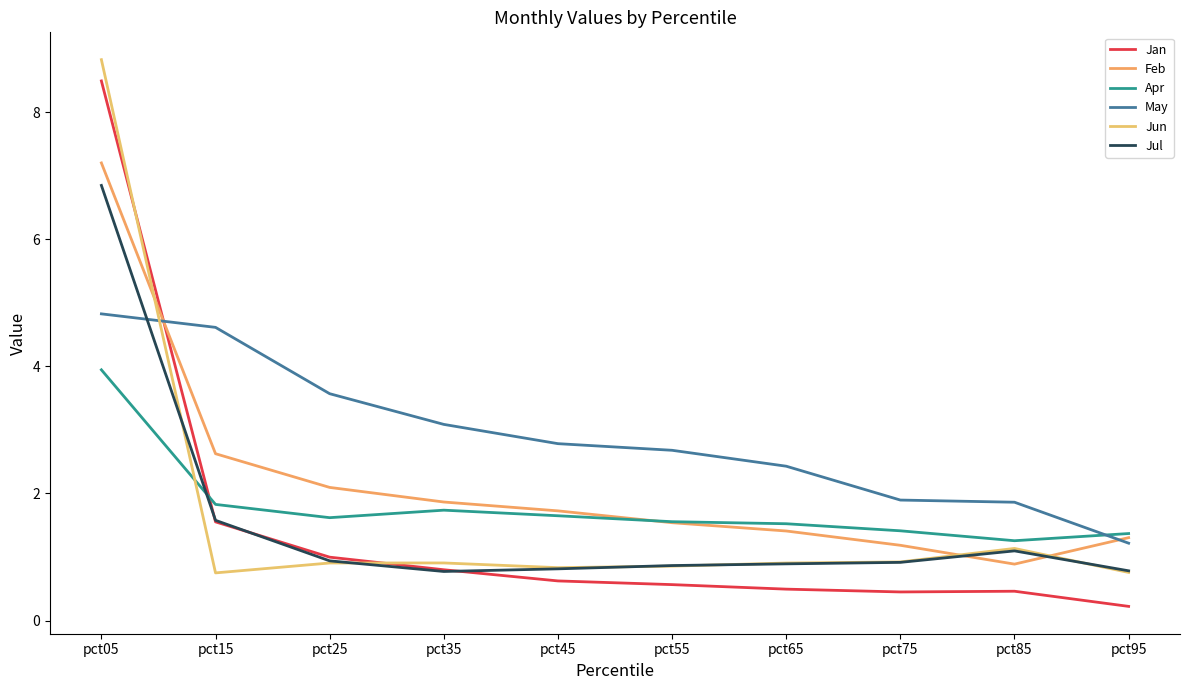

Between pct45 and pct65, which series saw the biggest shift?

May